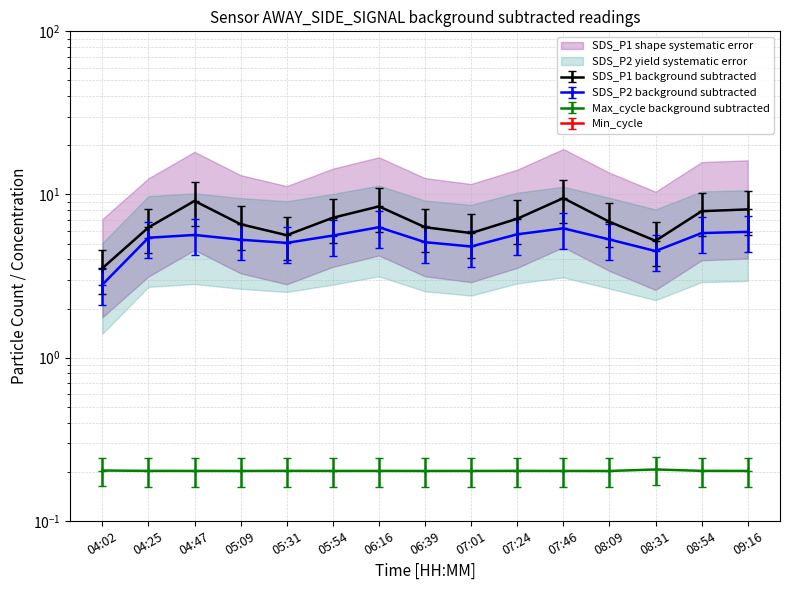

In SDS_P1, how many points are lower than both neighbors (excluding endpoints)?

3